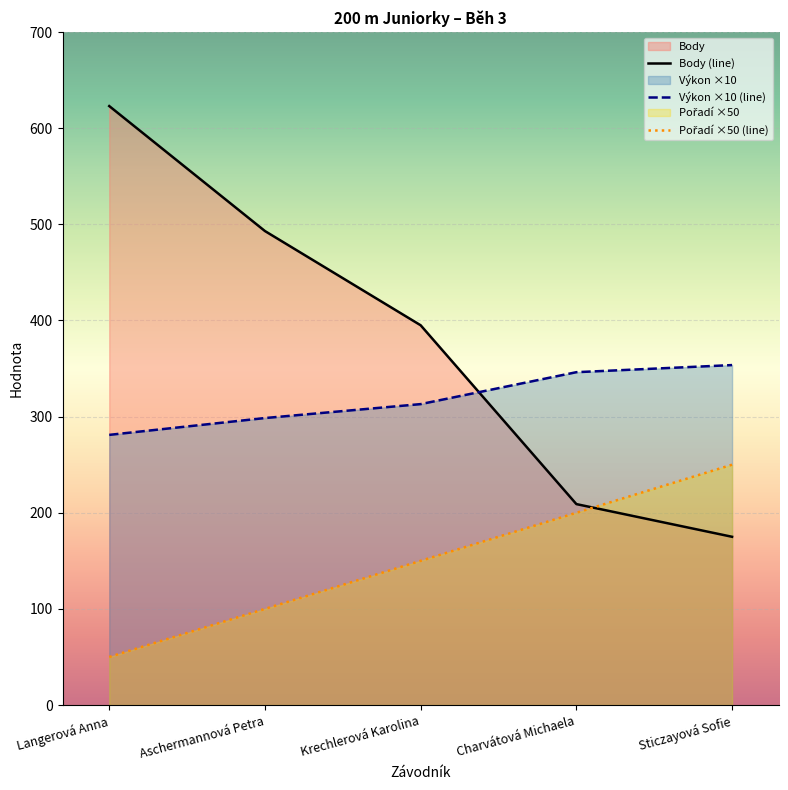

True or false: Pořadí and Výkon intersect in this chart.

False